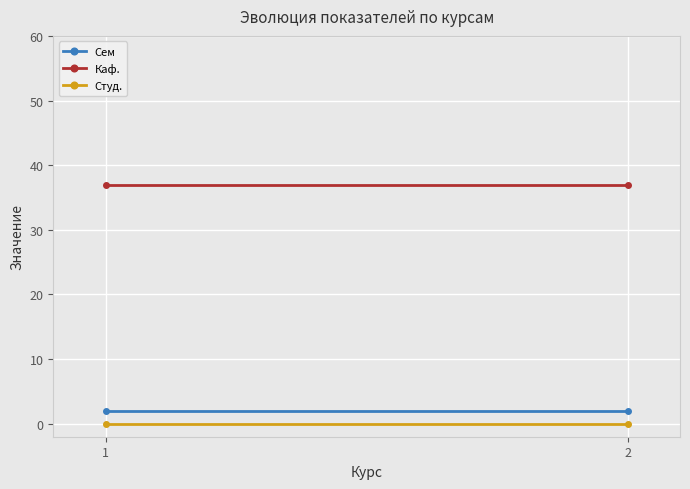

Reading left to right, what are all the values shown in this chart?

Сем: 2	2
Каф.: 37	37
Студ.: 0	0